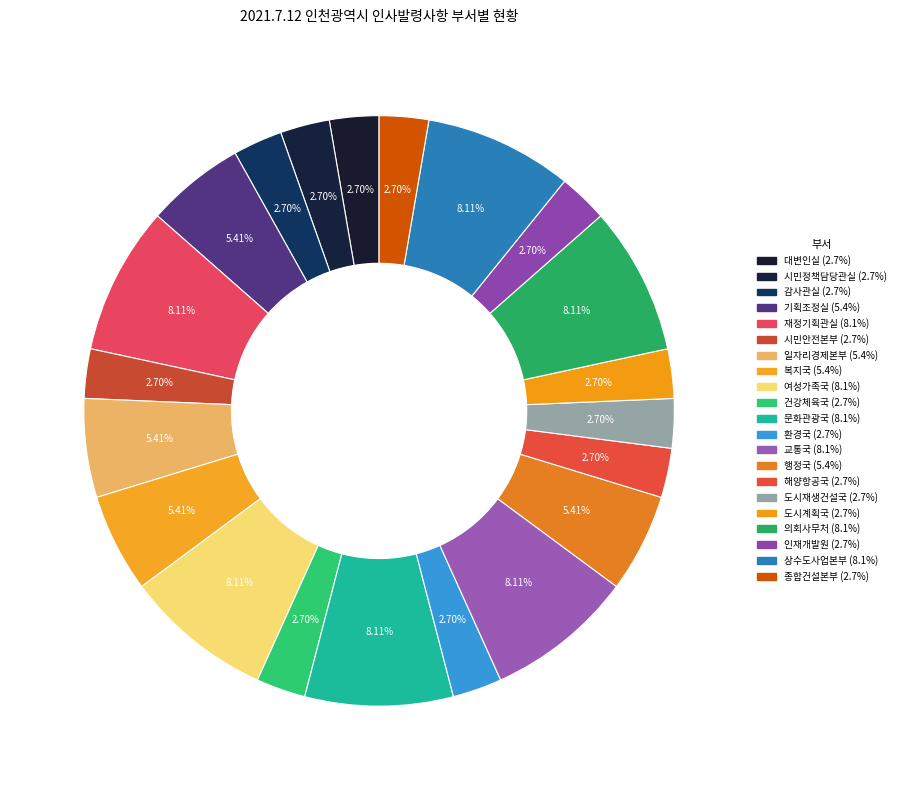

To the nearest percent, what is the combined percentage of 시민정책담당관실 and 여성가족국?

11%